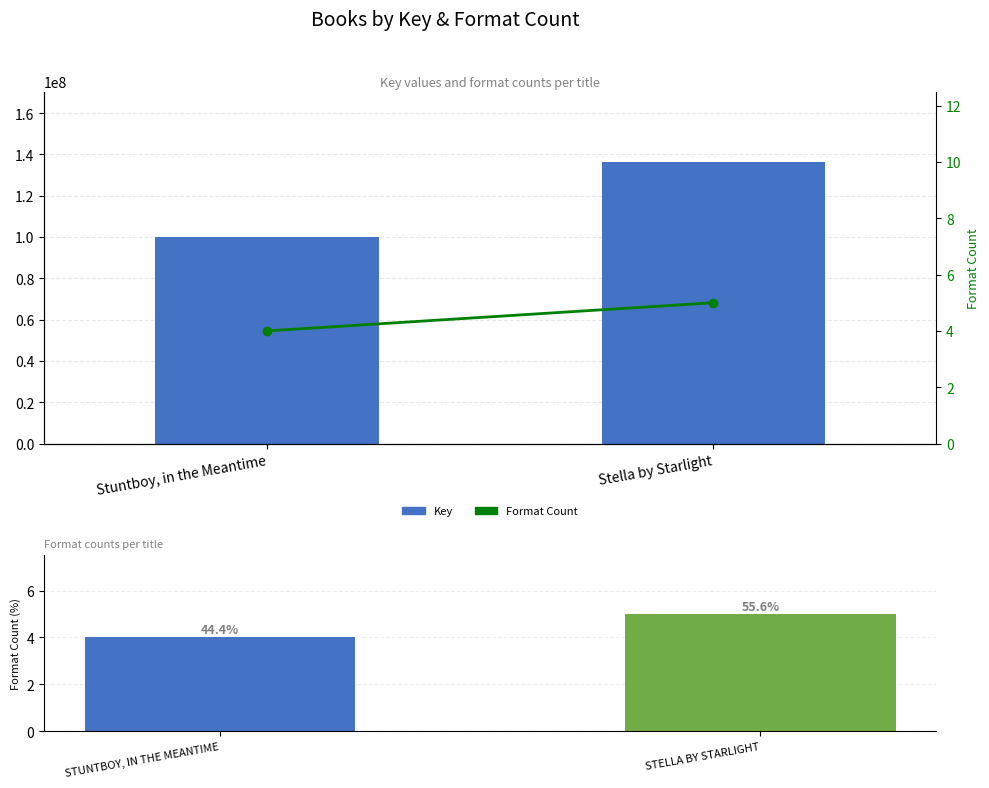

The Key series shows 136319476 at Stella by Starlight. True or false?

True